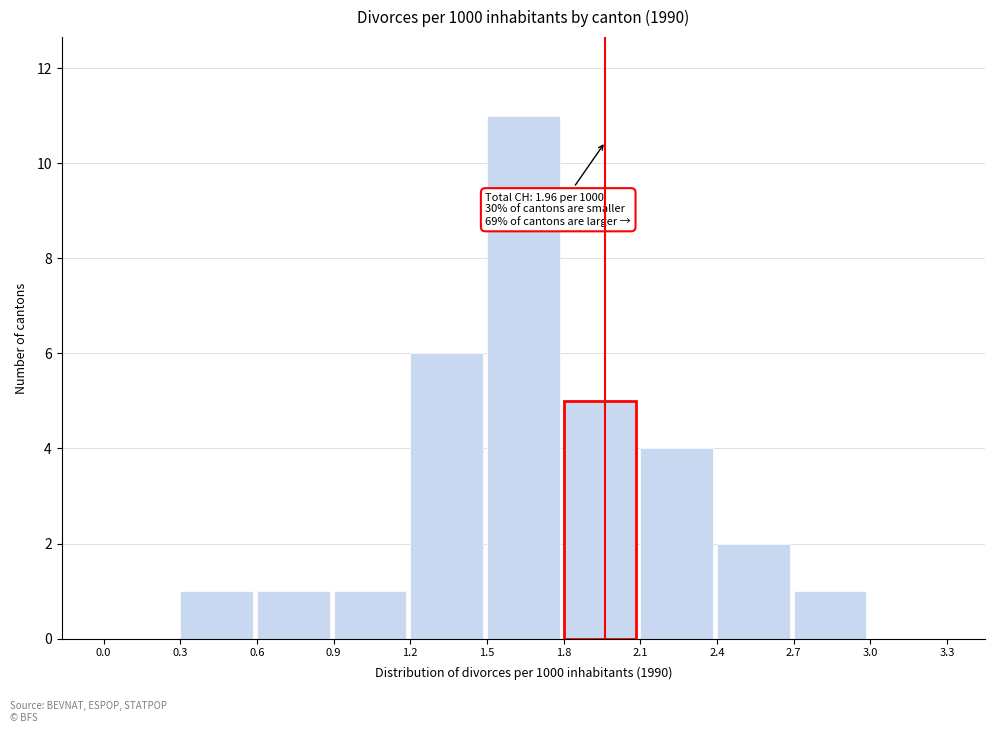

Which range on the x-axis has the tallest bar?

1.5 to 1.8